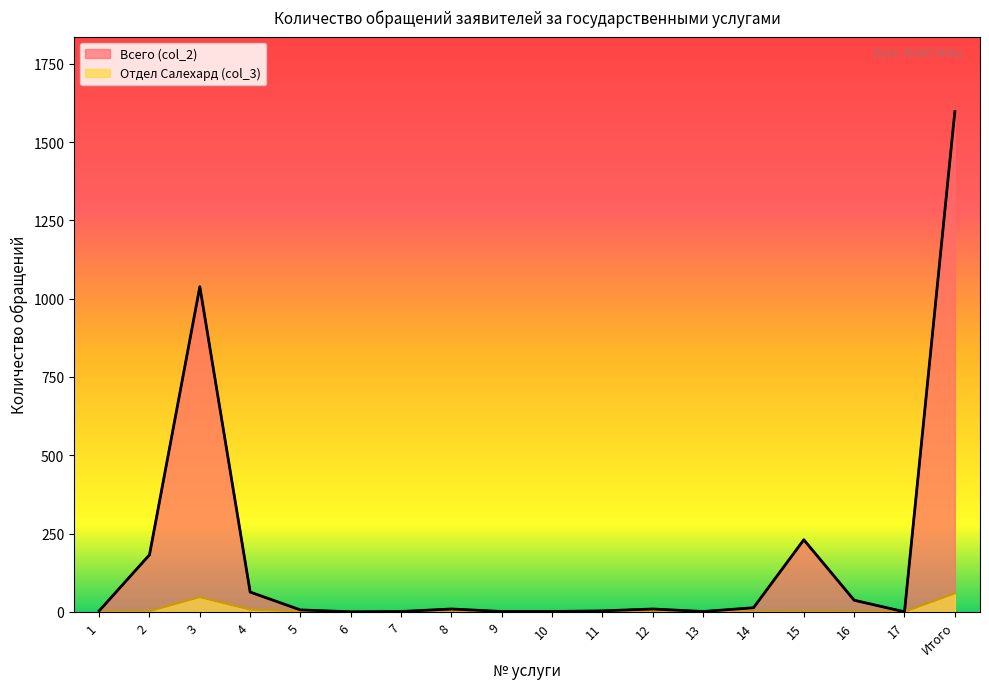

Does the chart display data point markers on the line(s)?

No